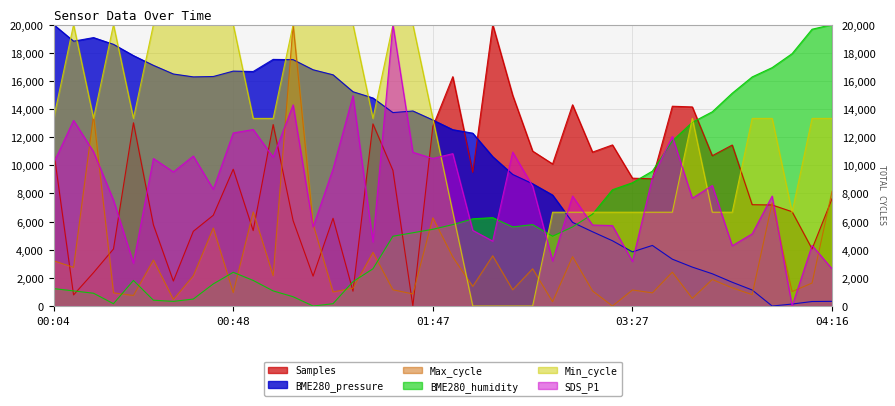

Between 04:01 and 03:56, which is larger?

03:56